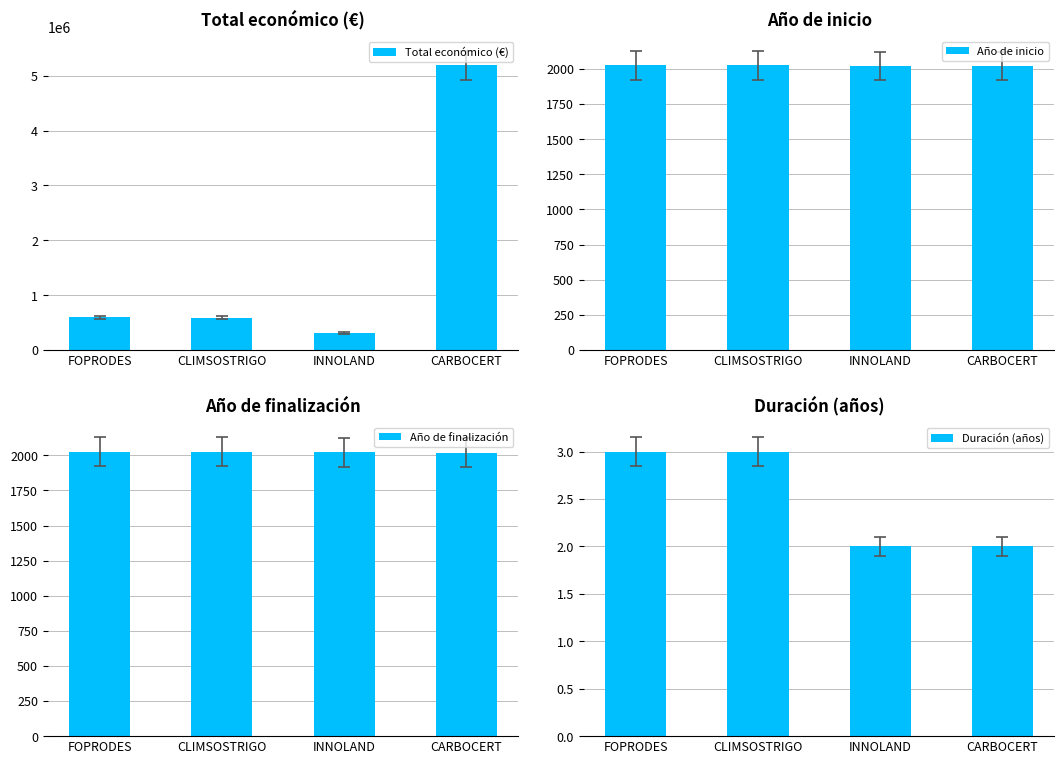

What is the sum of the Duración (años) values at INNOLAND and CARBOCERT?

4